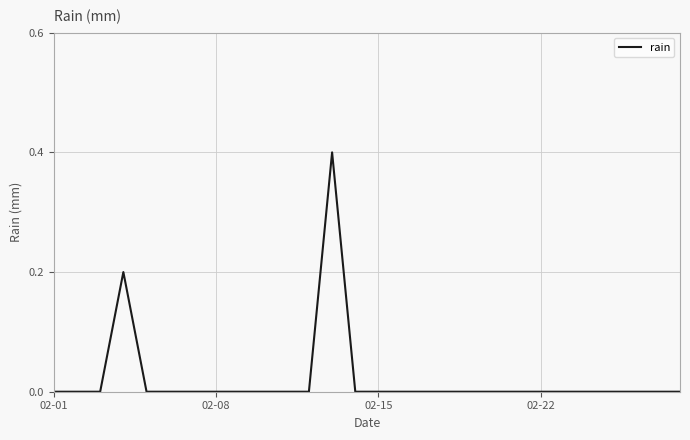

Reading left to right, list all the values displayed in this chart.

0.0	0.0	0.0	0.2	0.0	0.0	0.0	0.0	0.0	0.0	0.0	0.0	0.4	0.0	0.0	0.0	0.0	0.0	0.0	0.0	0.0	0.0	0.0	0.0	0.0	0.0	0.0	0.0